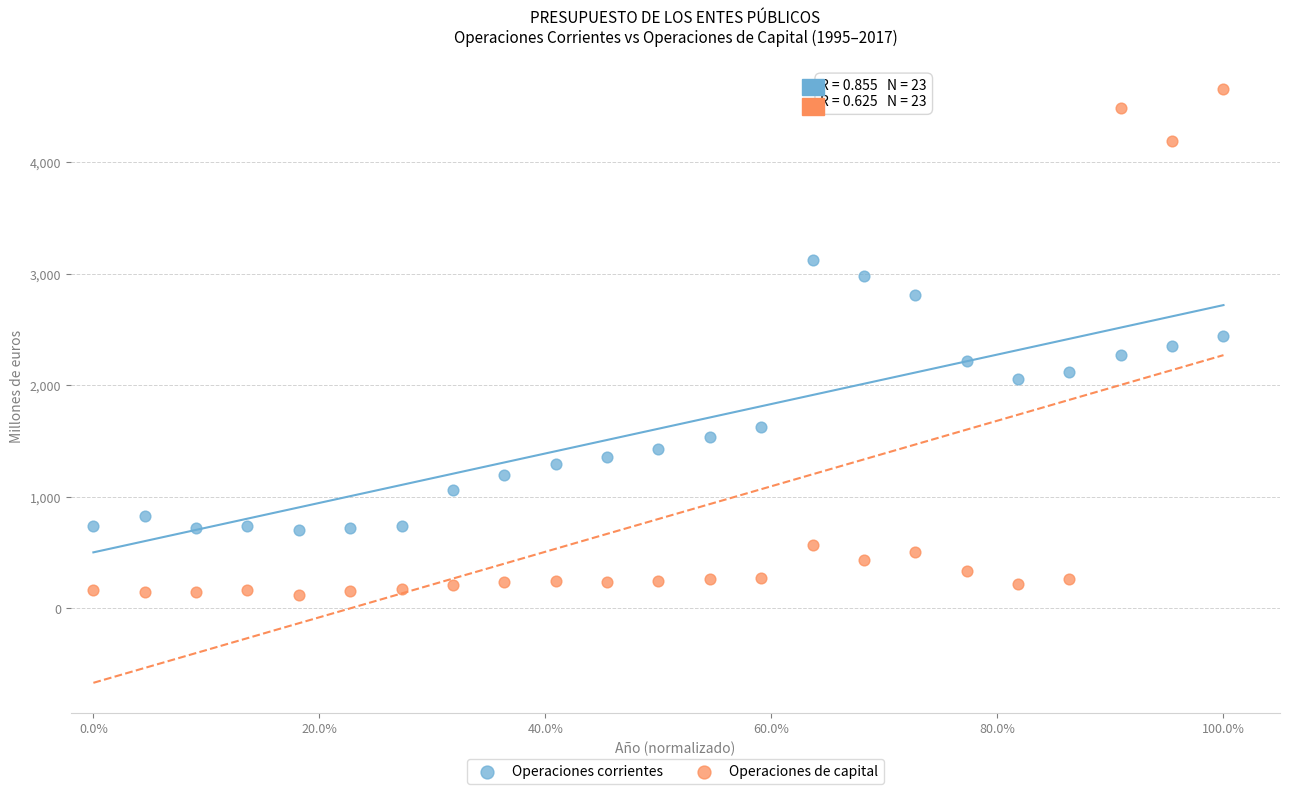

In the Operaciones corrientes series, what Y value is closest to 1913?

2053.8